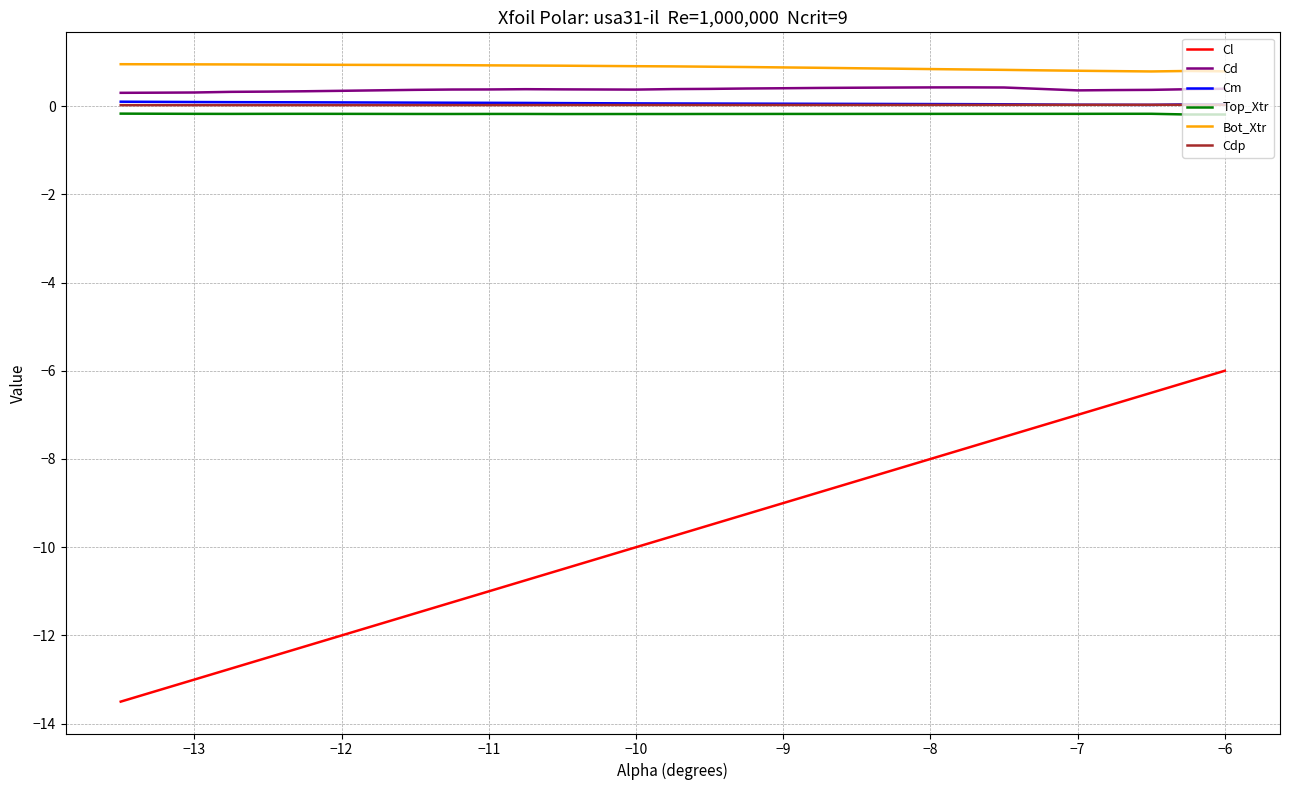

Which series has the largest range (max minus min)?

Cl